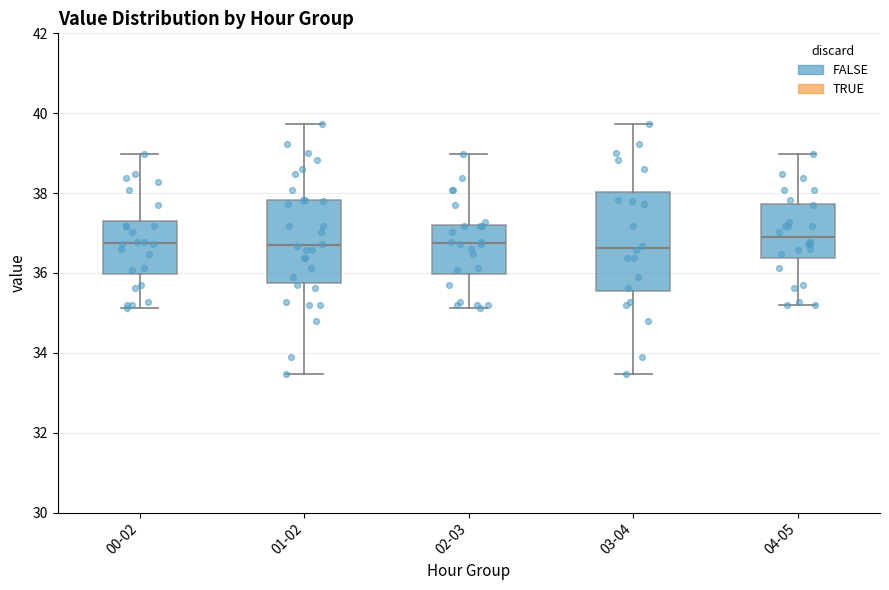

Which box is the tallest, from its lower edge to its upper edge?

03-04